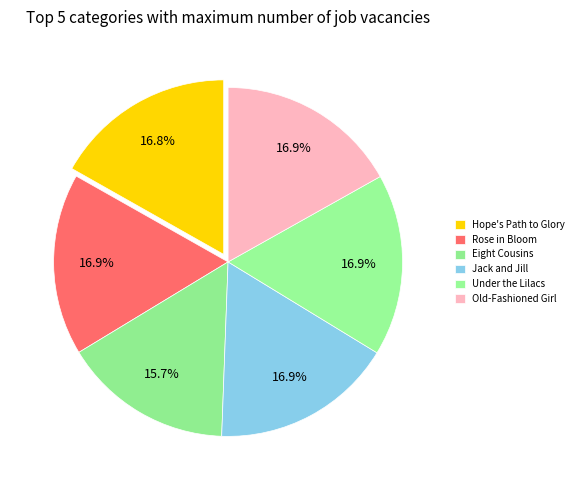

Is Jack and Jill the majority of the pie?

No